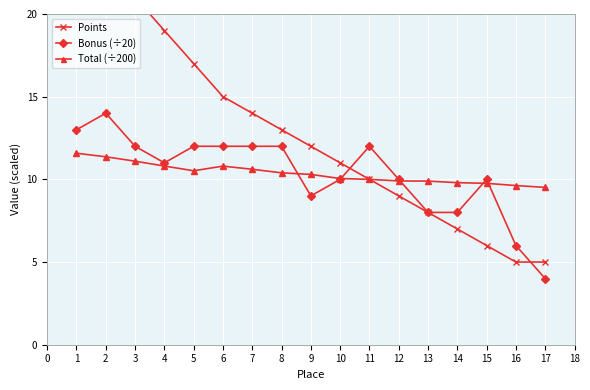

Which category has the lowest value in the Bonus (÷20) series?

17